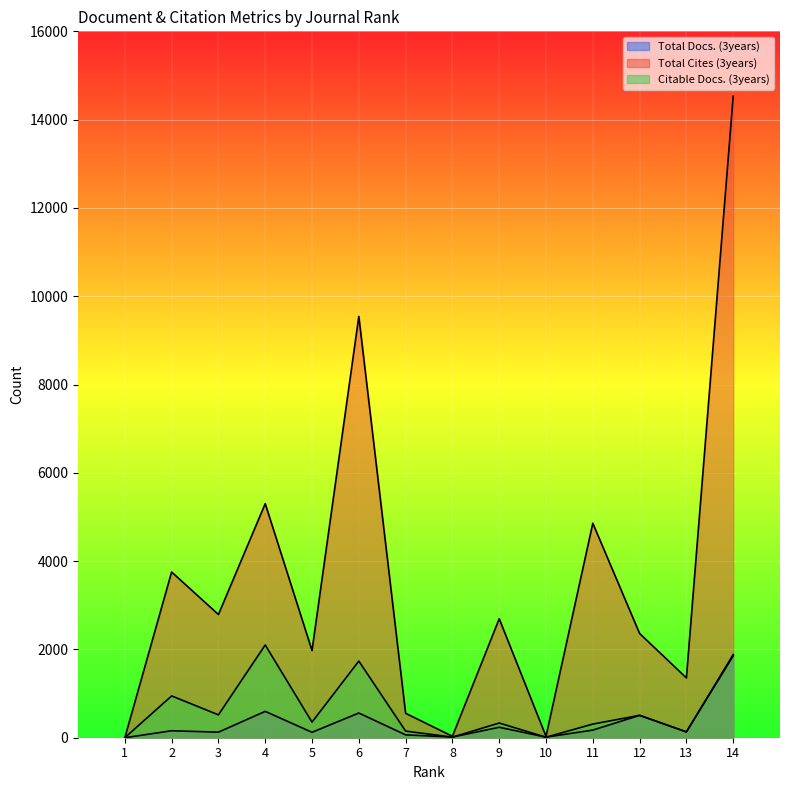

At which category does the chart reach its minimum across all series?

1